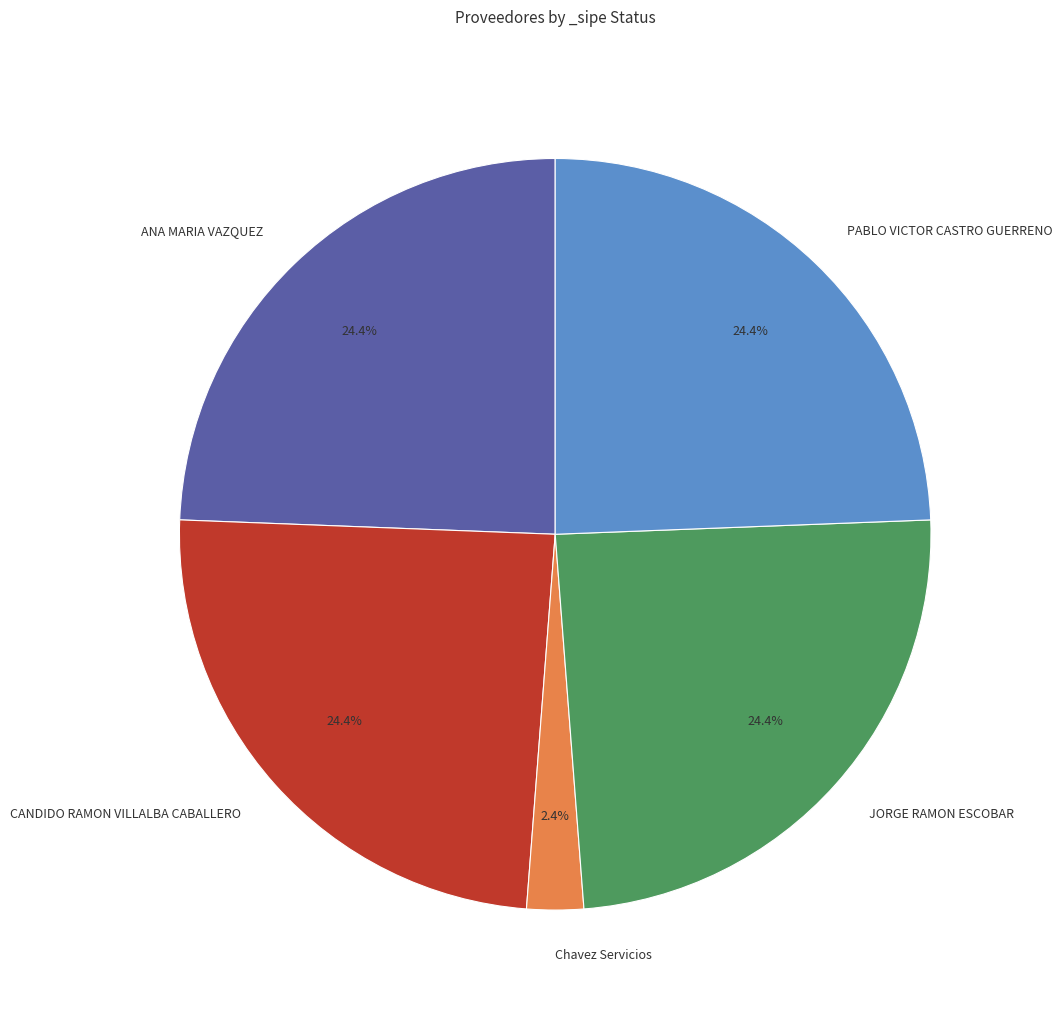

Does CANDIDO RAMON VILLALBA CABALLERO account for over 50% of the chart?

No